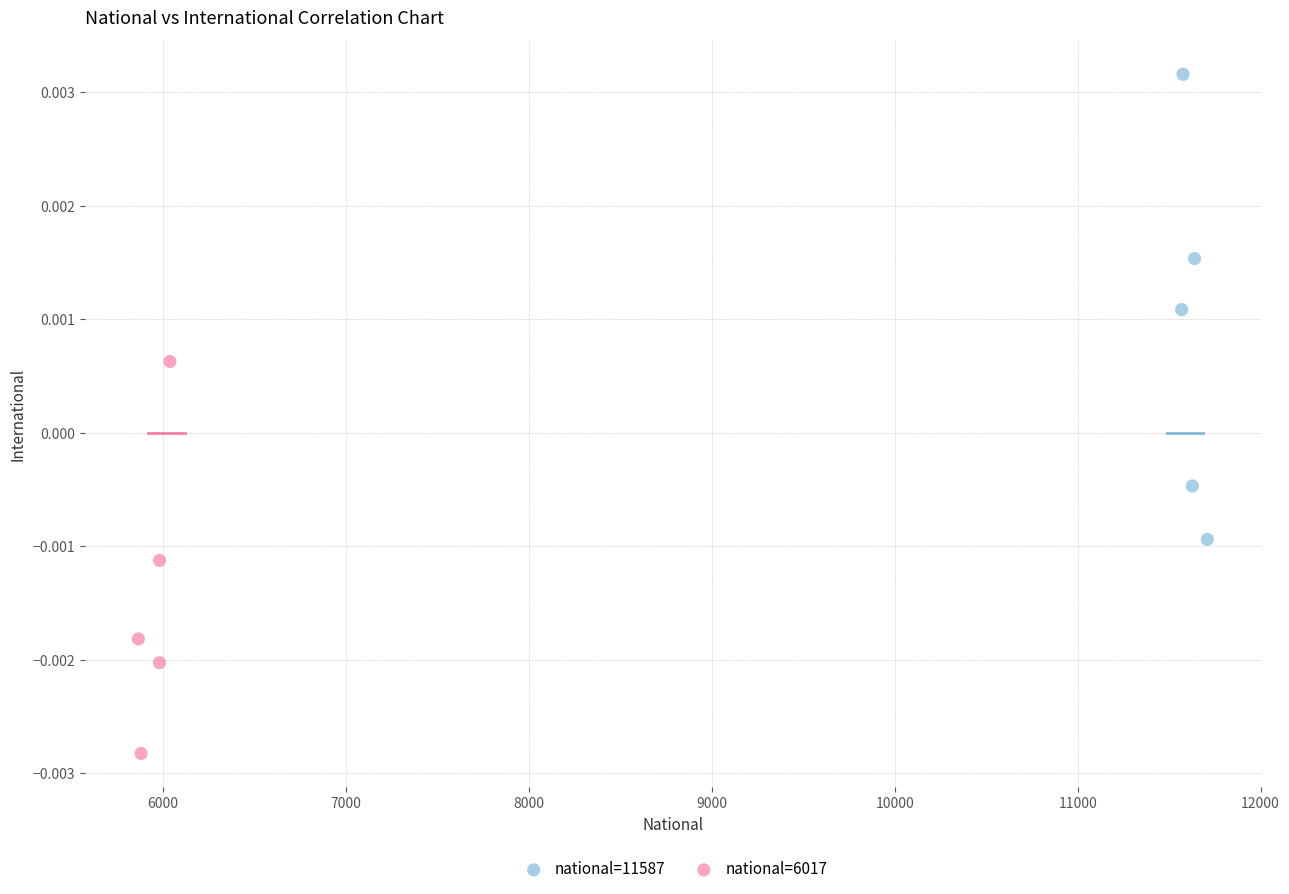

Which series reaches the maximum Y coordinate?

national=11587